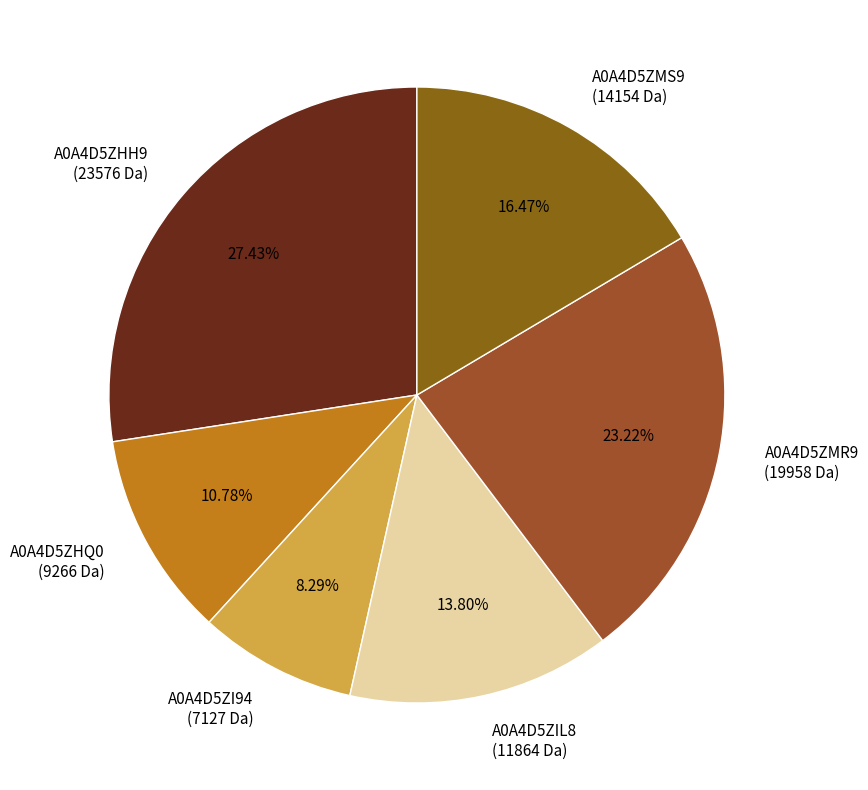

What percentage is the A0A4D5ZHH9 slice, to the nearest percent?

27%